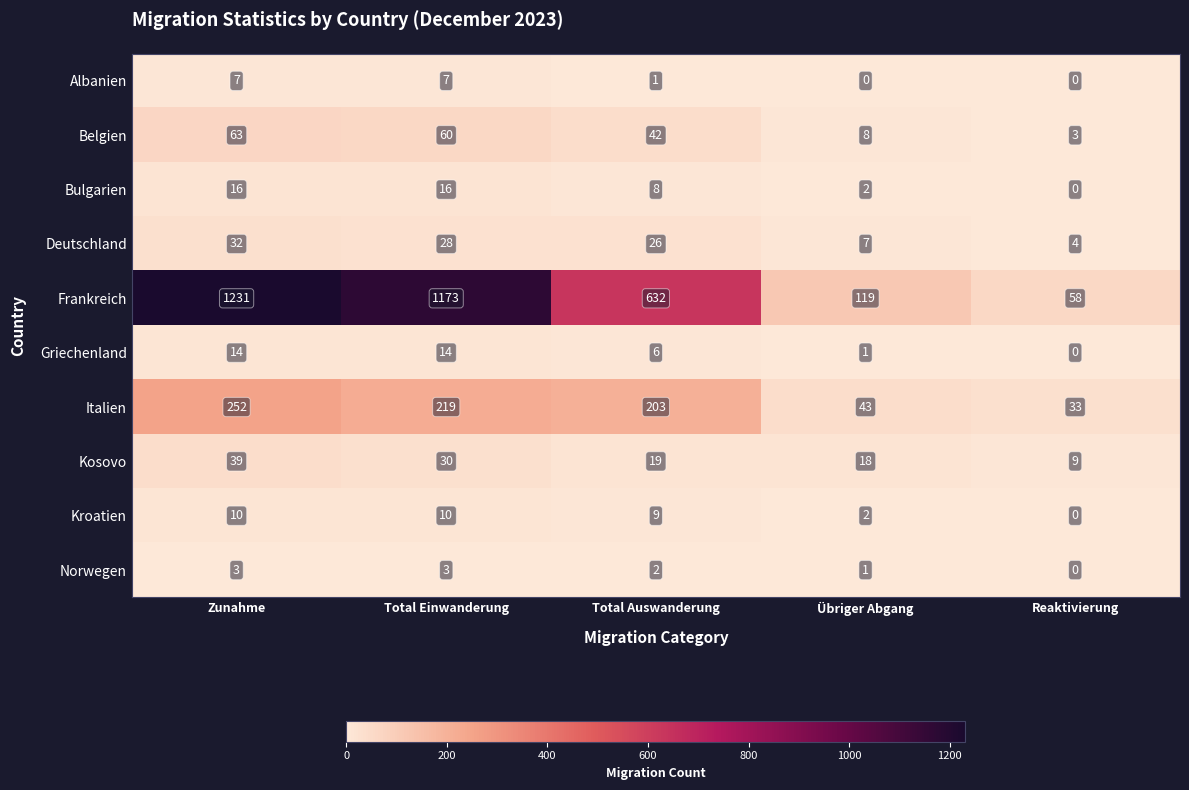

What is the difference between the highest and lowest values at Zunahme?

1228